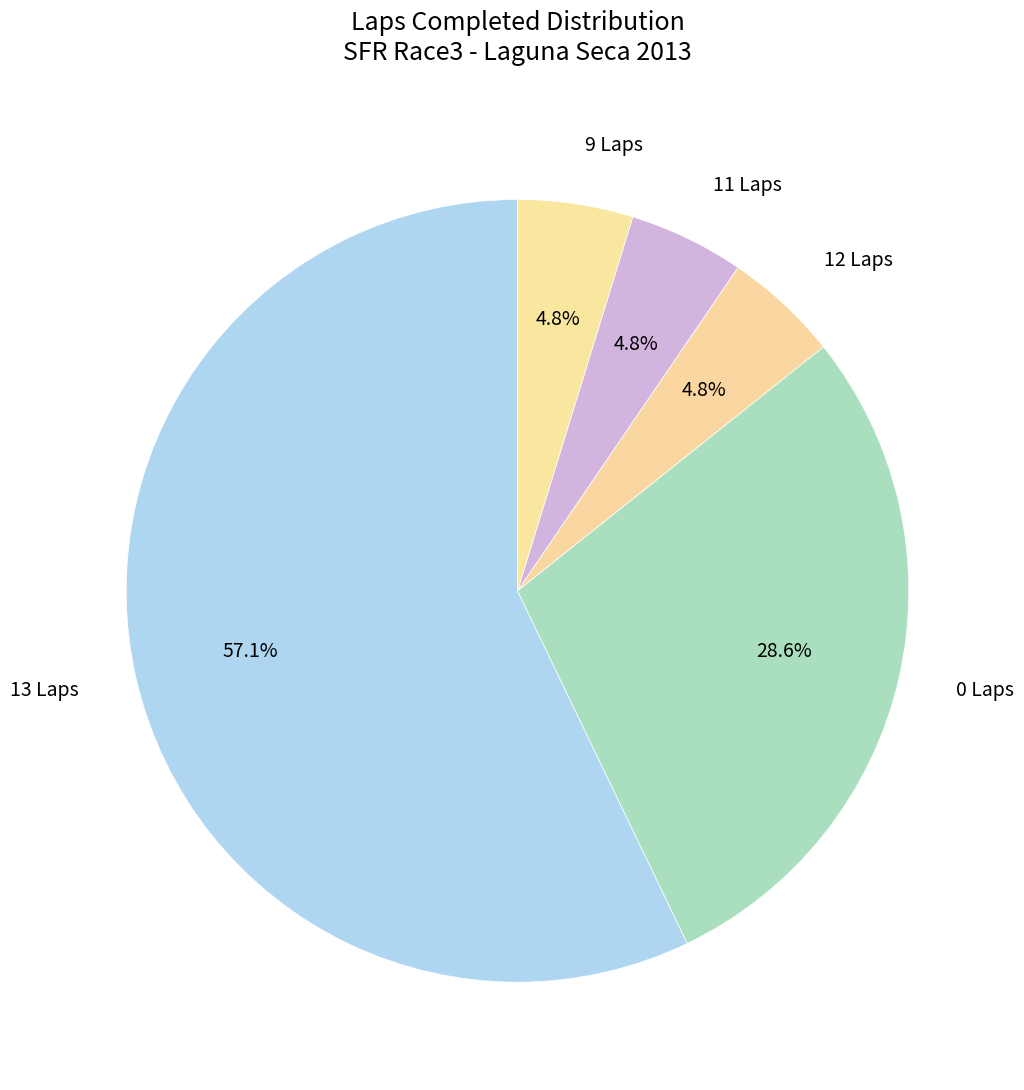

Which category accounts for the majority?

13 Laps